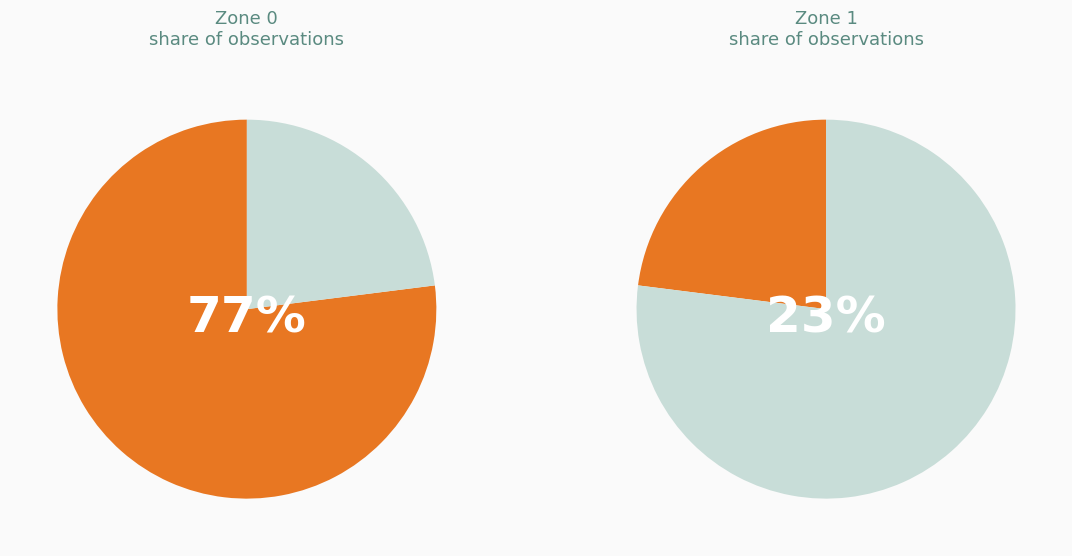

To the nearest percent, what is the difference between the largest and smallest slice percentages?

53%